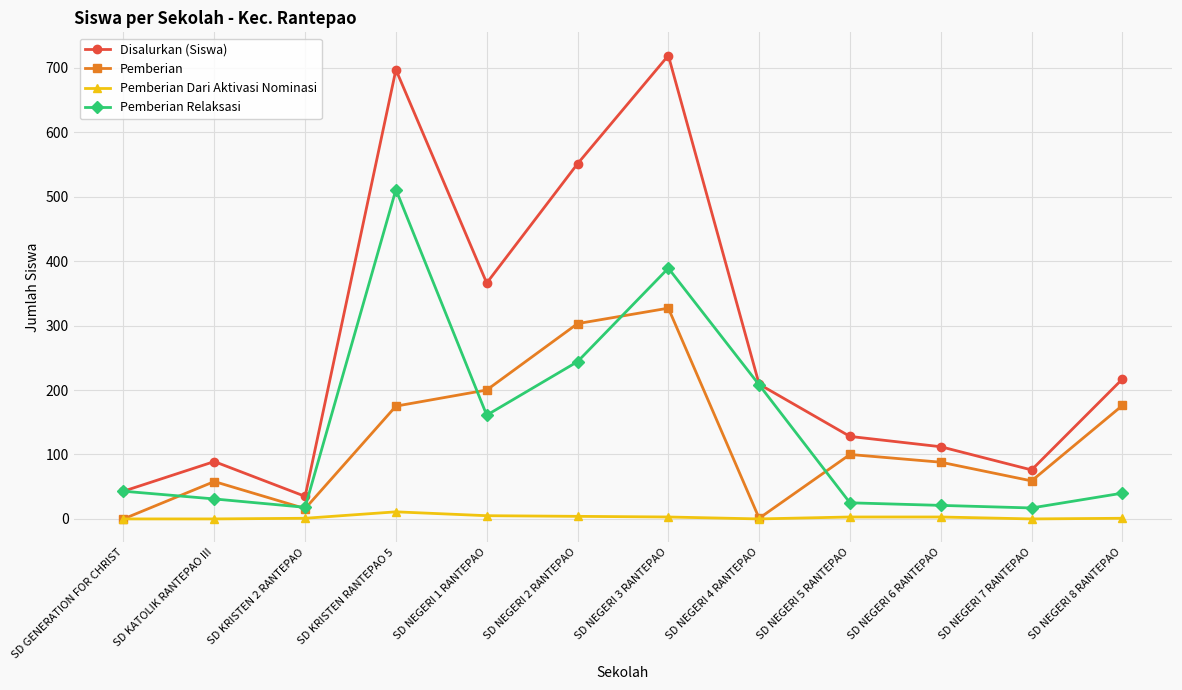

Which series has the largest total across all categories?

Disalurkan (Siswa)